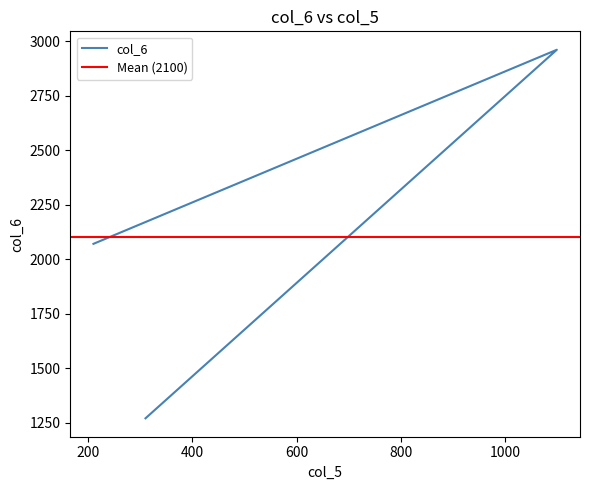

The value at 1100 is 1114. True or false?

False